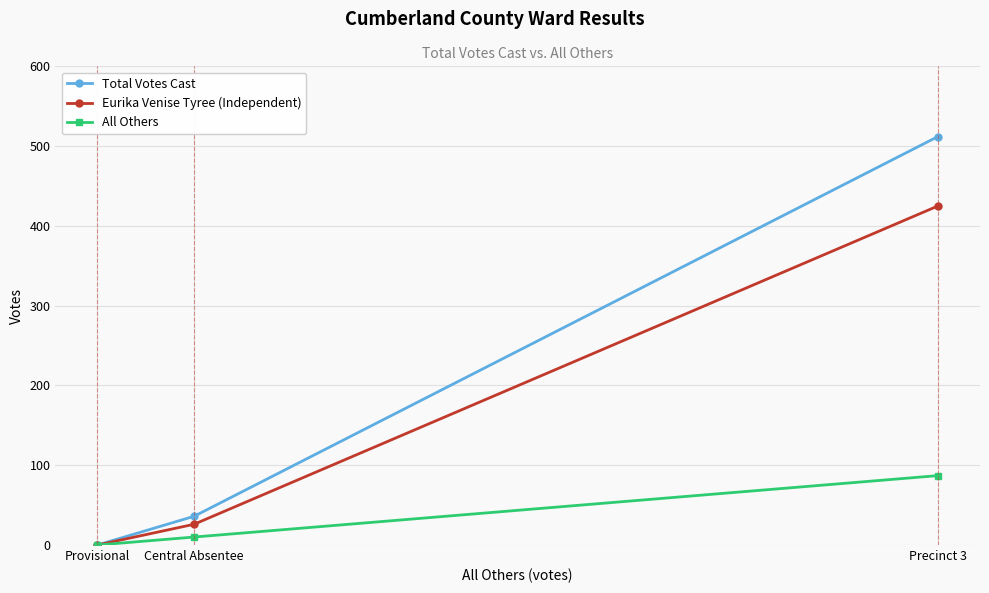

How many series are shown in this chart?

3